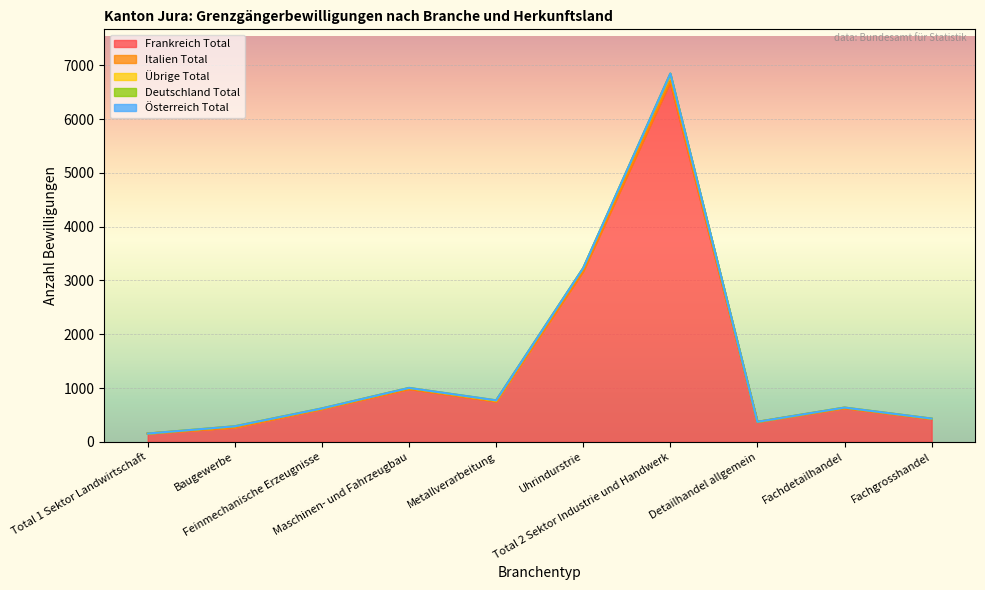

What is the minimum value for Frankreich Total?

154